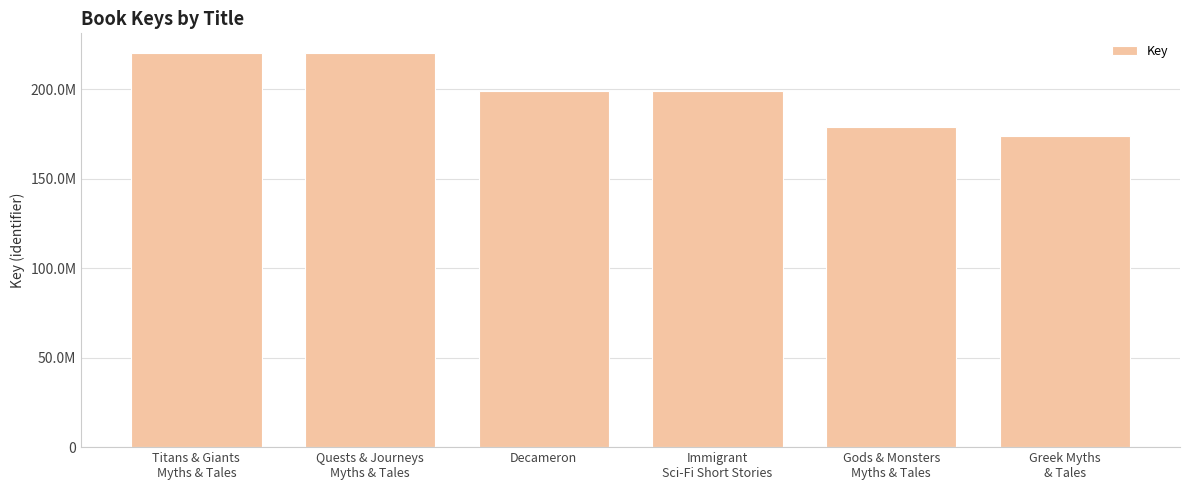

Which has a higher value, Gods & Monsters
Myths & Tales or Quests & Journeys
Myths & Tales?

Quests & Journeys
Myths & Tales